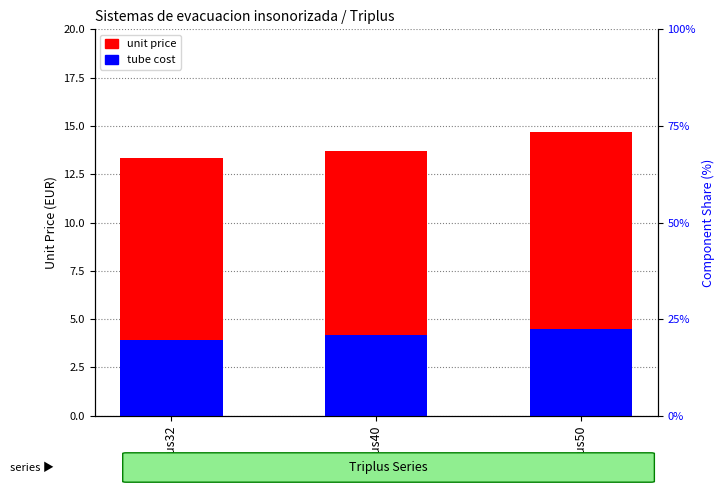

Does the chart contain stacked bars?

No